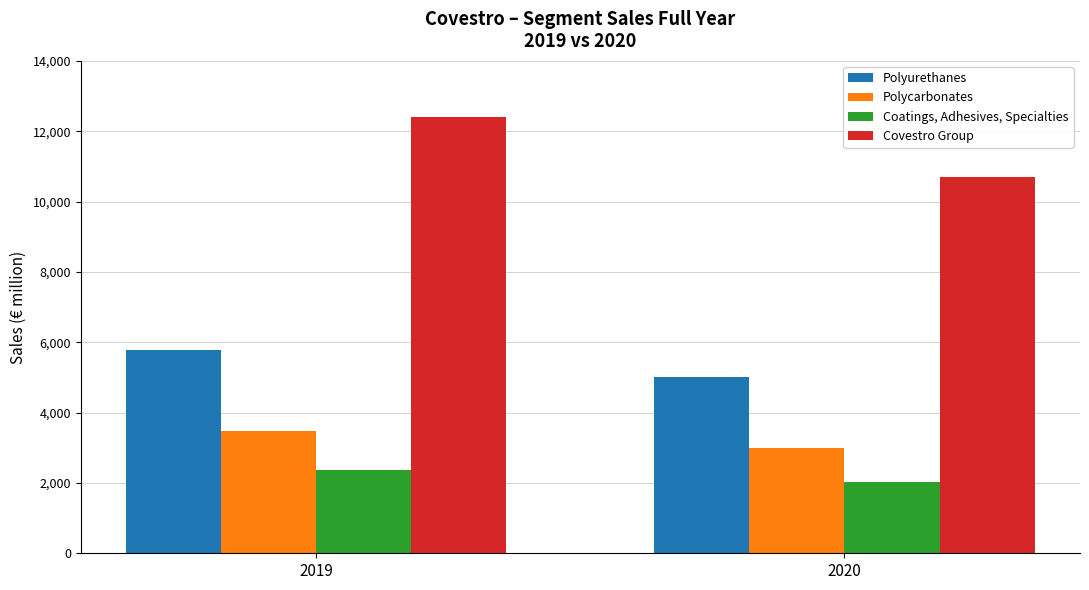

Which series changed the most between 2019 and 2020?

Covestro Group